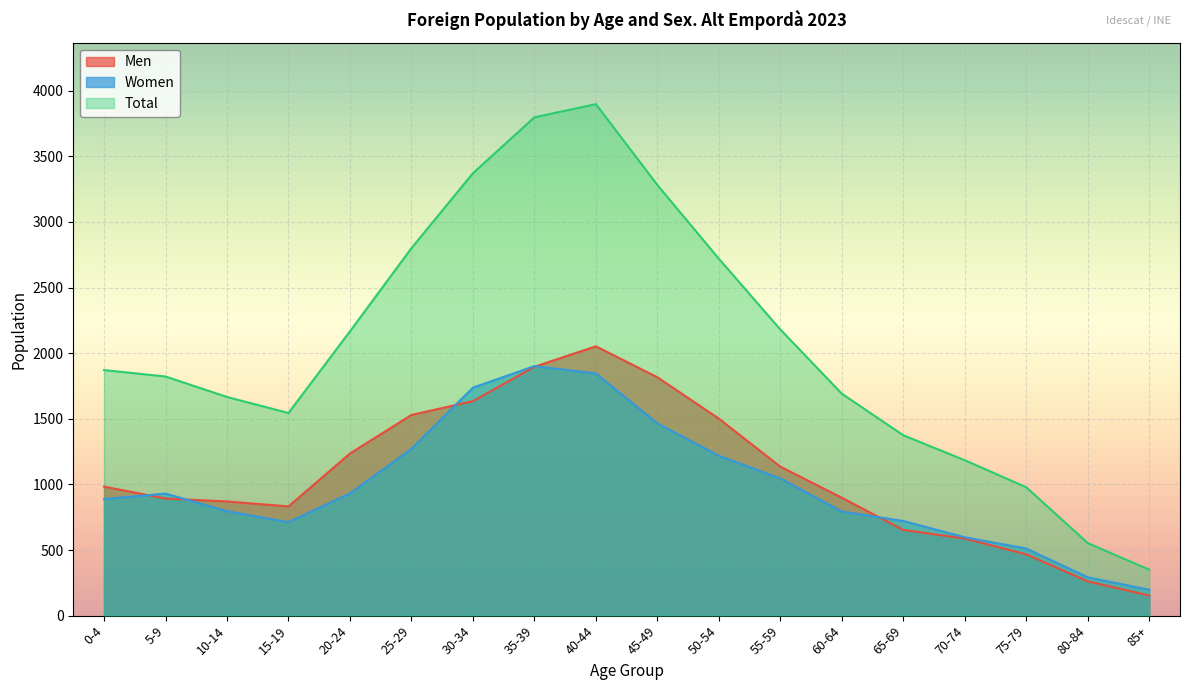

What is the label of the 13th point from the right?

25-29